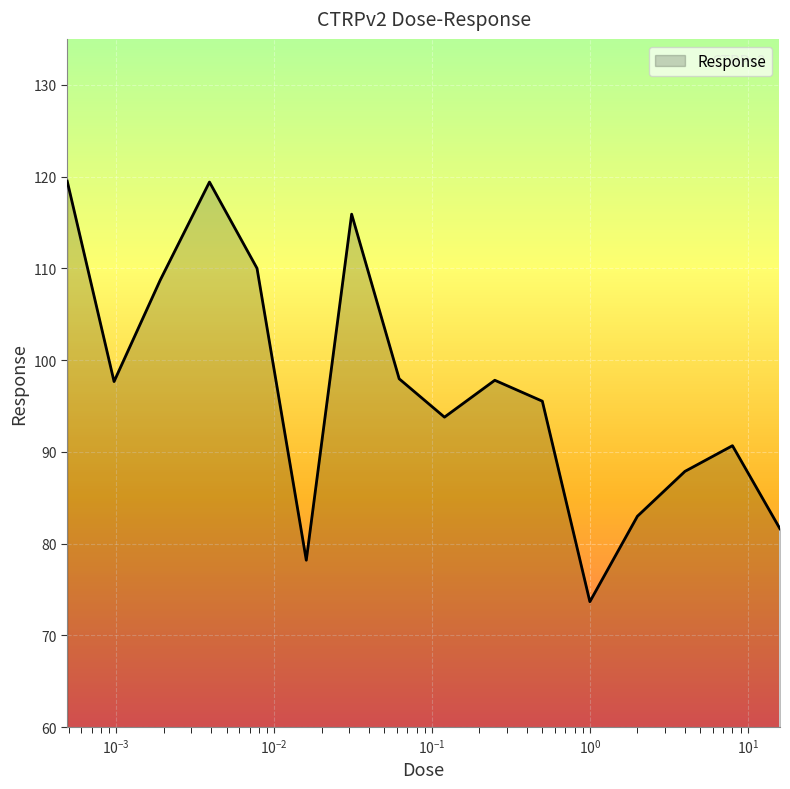

What is the greatest value displayed?

119.5